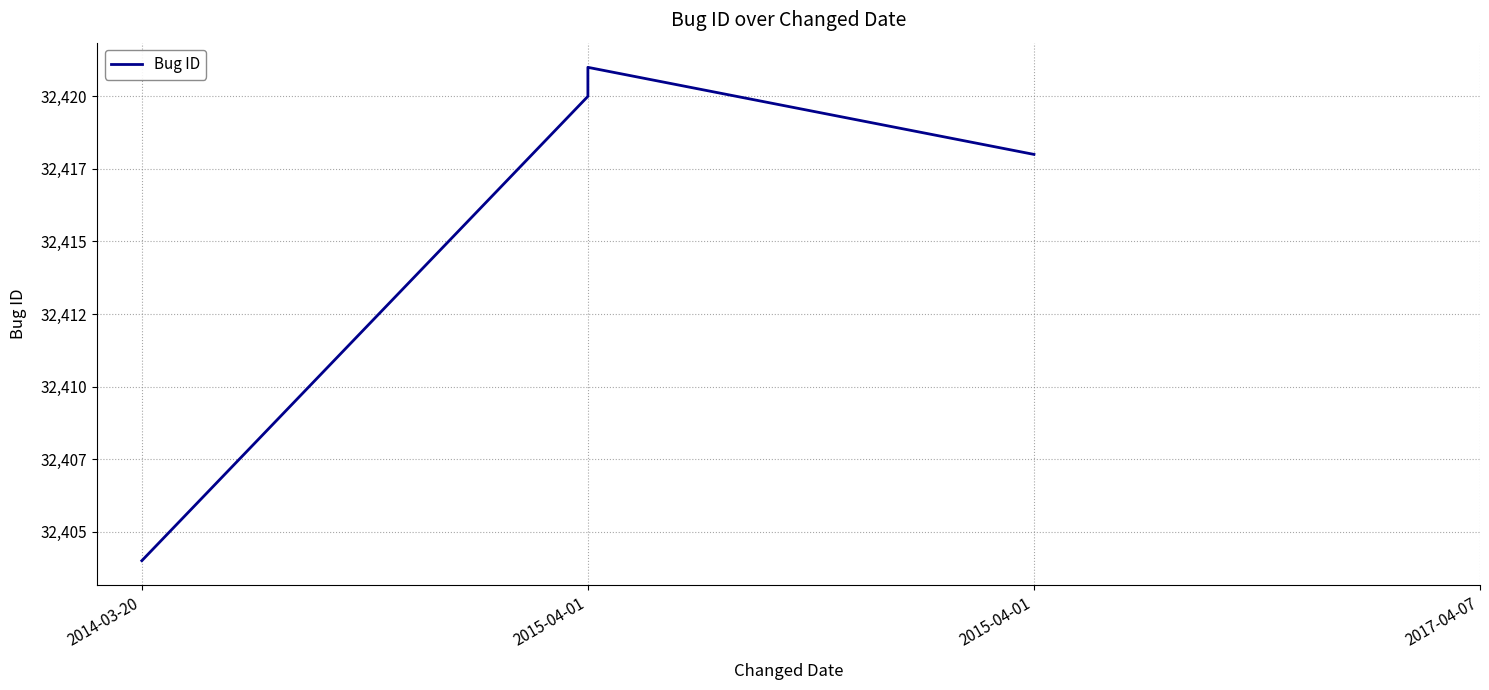

Count the number of data series in this chart.

1